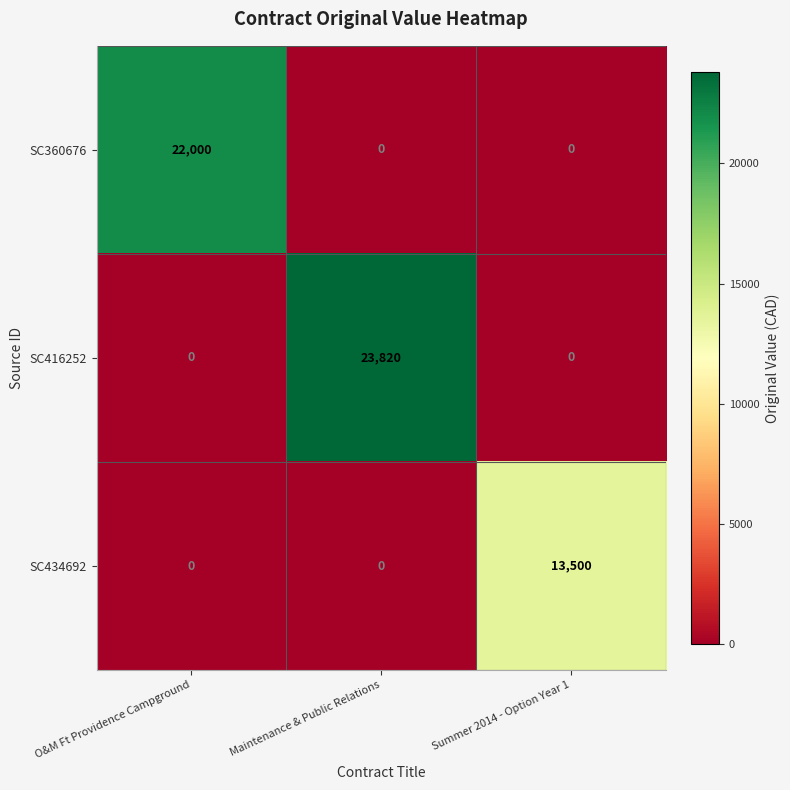

How many SC434692 values are between 0 and 13500?

3